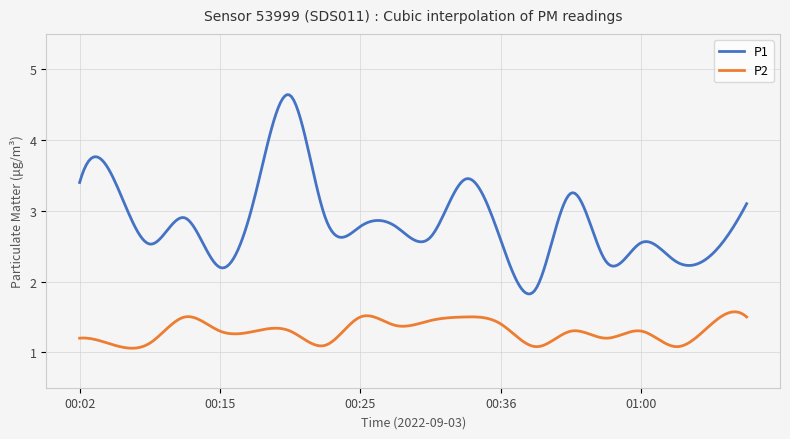

Which series has the widest spread of values?

P1